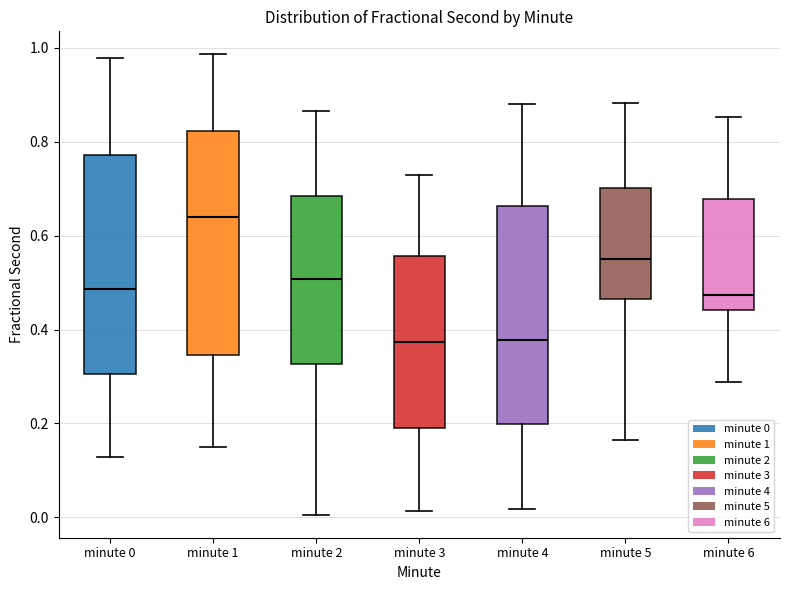

Reading left to right, transcribe this box plot: for each box, give where its median line is, the range the box spans, and where its two whiskers end, as read against the y-axis. The values are not printed on the chart, so give them approximately, as read against the axis.

minute 0: median 0.48, box 0.30 to 0.78, whiskers 0.12 to 0.98
minute 1: median 0.64, box 0.34 to 0.82, whiskers 0.16 to 0.98
minute 2: median 0.50, box 0.32 to 0.68, whiskers 0.00 to 0.86
minute 3: median 0.38, box 0.18 to 0.56, whiskers 0.02 to 0.72
minute 4: median 0.38, box 0.20 to 0.66, whiskers 0.02 to 0.88
minute 5: median 0.54, box 0.46 to 0.70, whiskers 0.16 to 0.88
minute 6: median 0.48, box 0.44 to 0.68, whiskers 0.28 to 0.86